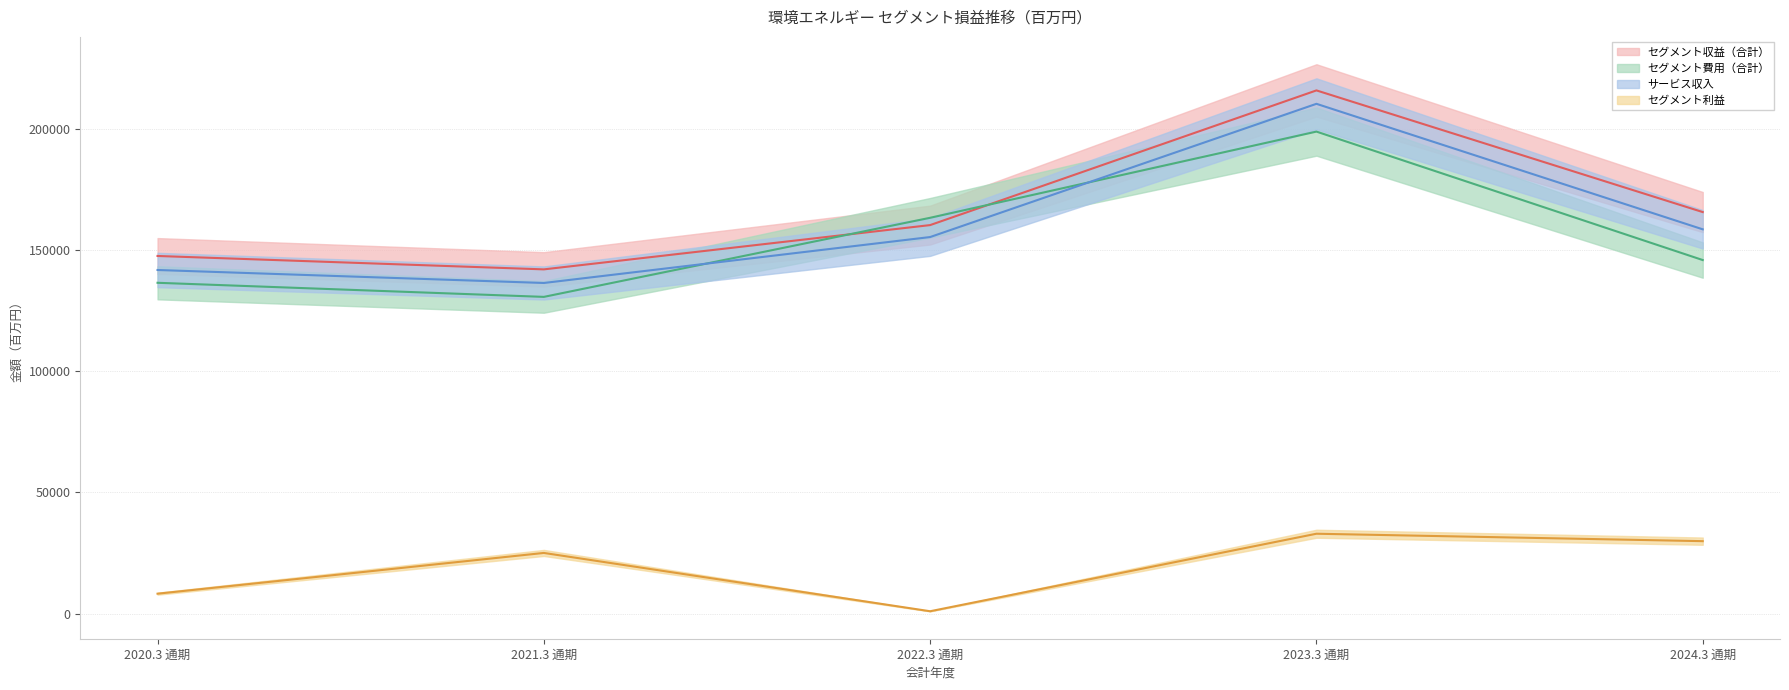

List the labels in order of セグメント費用（合計） value, largest first.

2023.3 通期, 2022.3 通期, 2024.3 通期, 2020.3 通期, 2021.3 通期